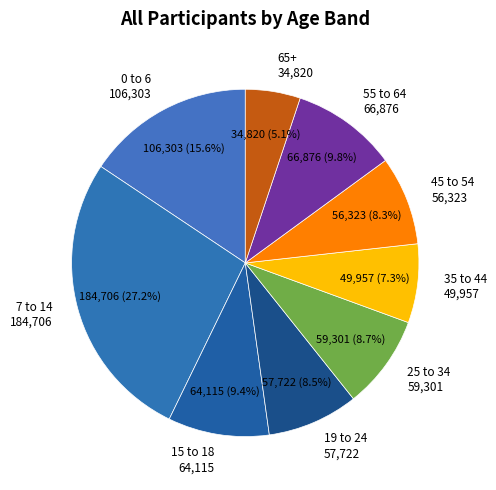

How many segments does this pie chart have?

9